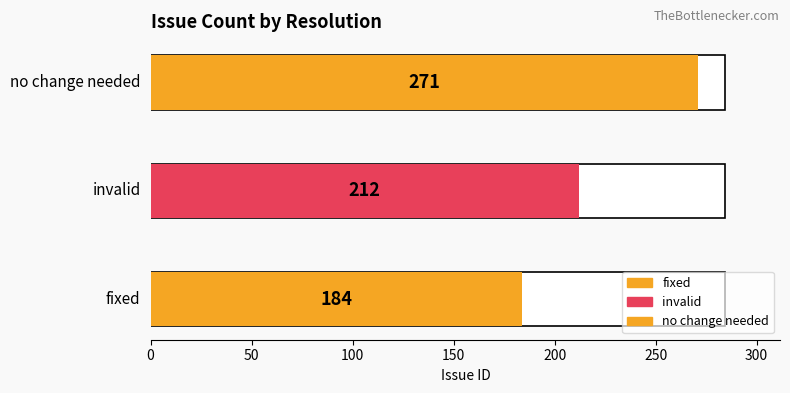

Rank the categories by value from lowest to highest.

fixed, invalid, no change needed